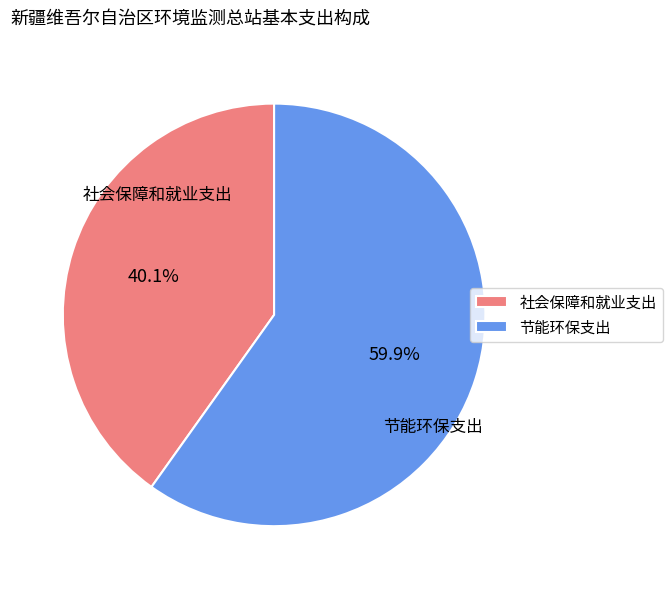

How many slices are in this pie chart?

2